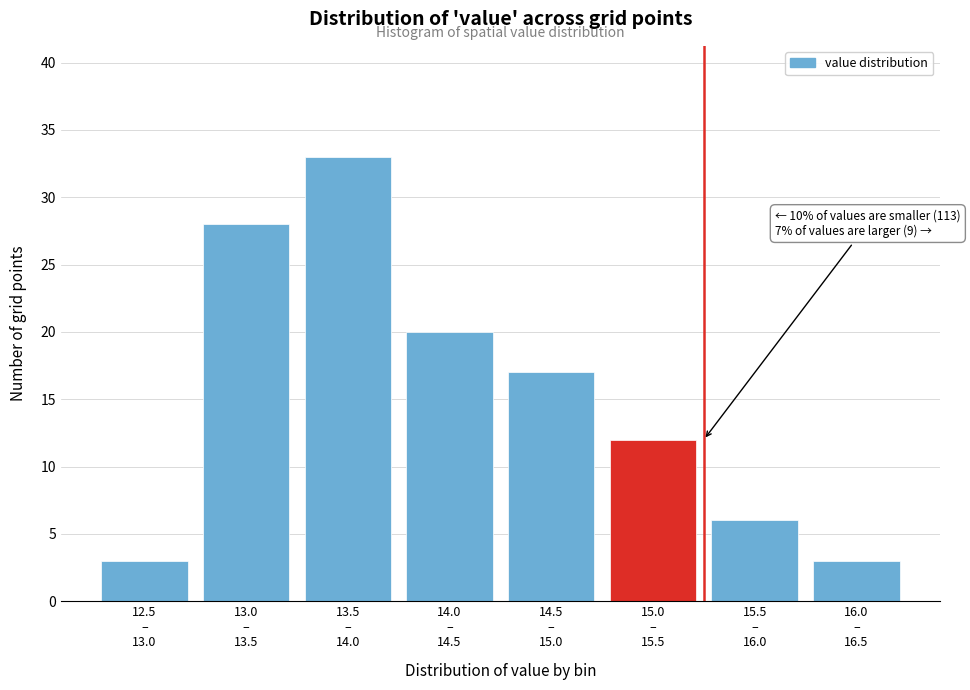

Reading right to left, what are all the values shown in this chart?

3	6	12	17	20	33	28	3